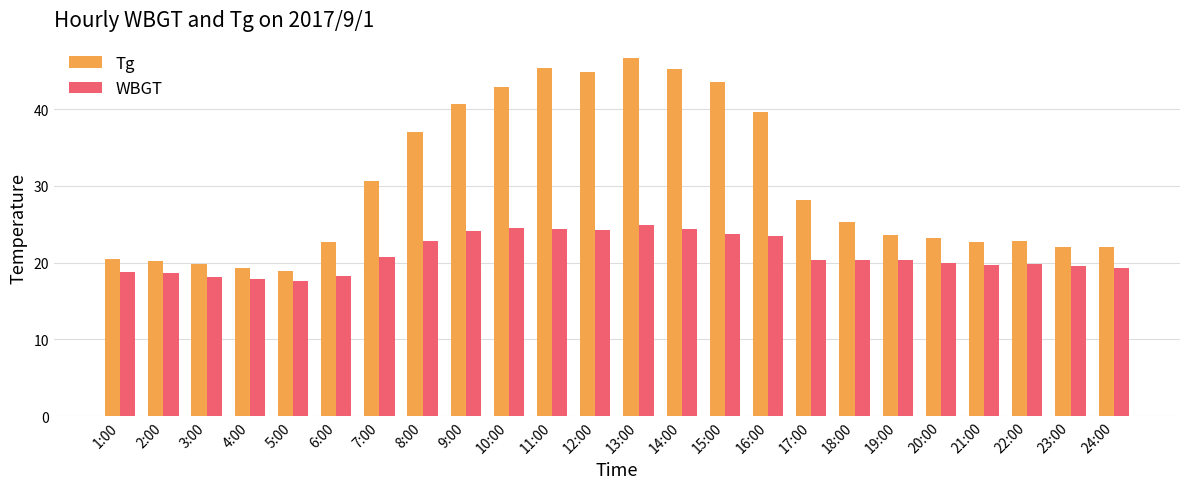

At which label does Tg reach its peak?

13:00